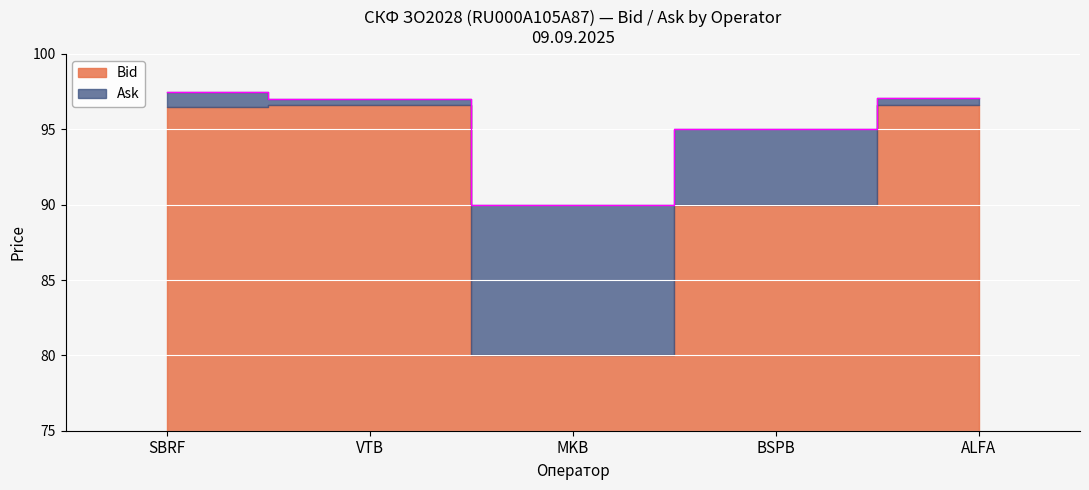

The chart shows a value of 36.7 at ALFA. True or false?

False